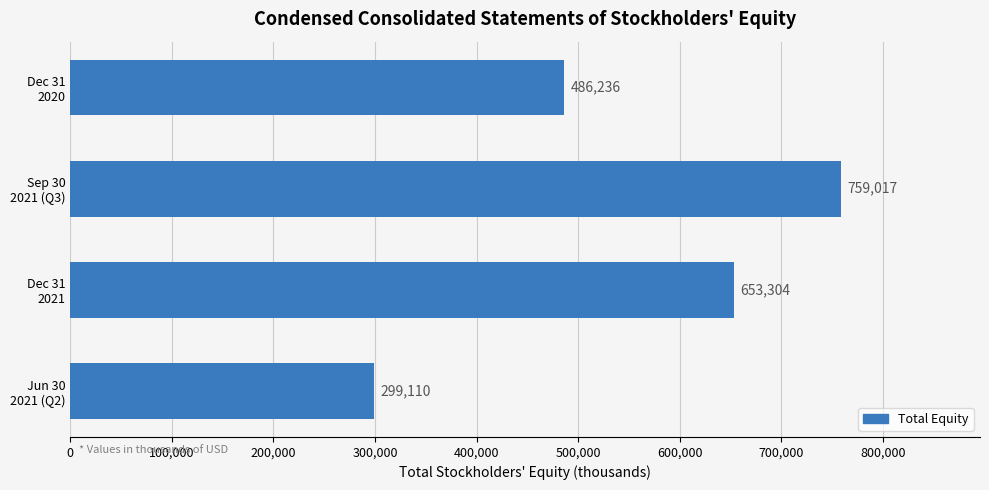

How many values are between 486236 and 759017?

3